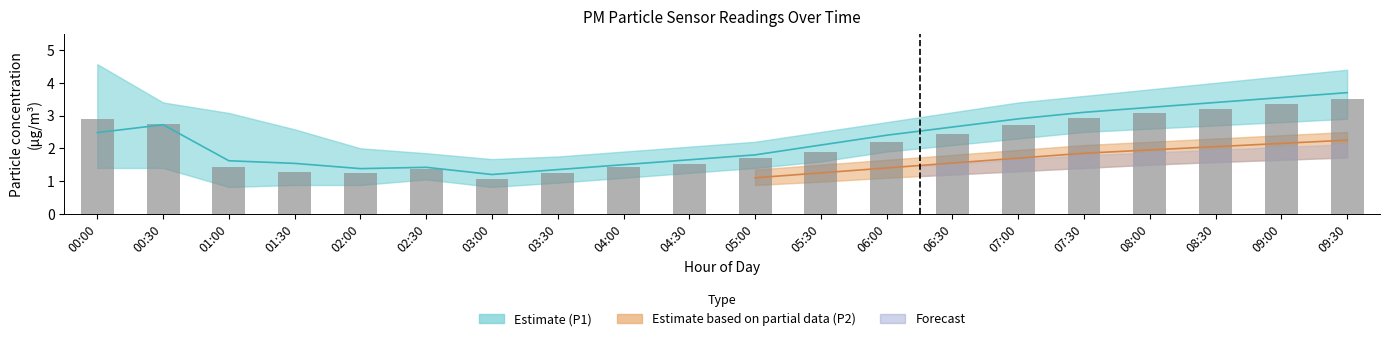

Reading left to right, what are all the values shown in this chart?

00:00=2.9	00:30=2.8	01:00=1.4	01:30=1.3	02:00=1.2	02:30=1.4	03:00=1.1	03:30=1.2	04:00=1.4	04:30=1.5	05:00=1.7	05:30=1.9	06:00=2.2	06:30=2.5	07:00=2.7	07:30=2.9	08:00=3.1	08:30=3.2	09:00=3.4	09:30=3.5